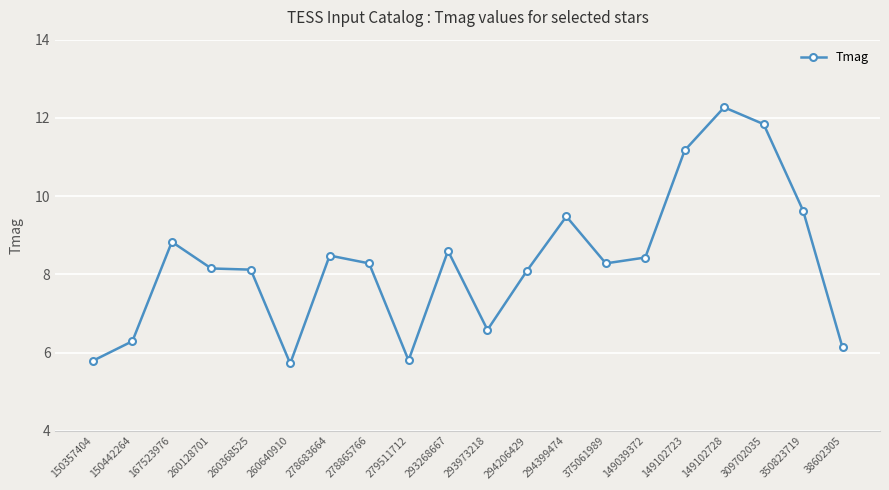

Does the chart display data point markers on the line(s)?

Yes